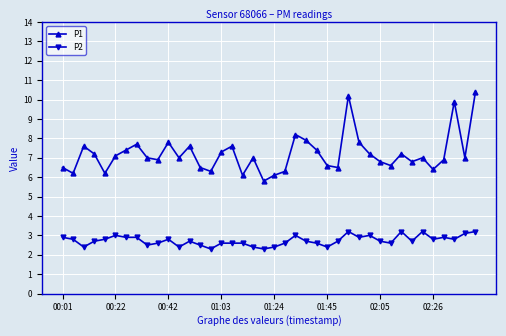

How many interior local peaks does the P1 series have?

11